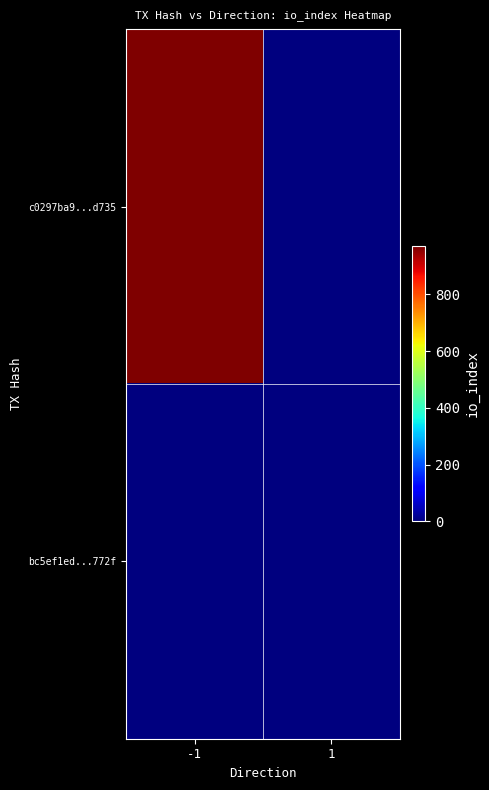

Which series changed the most between -1 and 1?

c0297ba9...d735